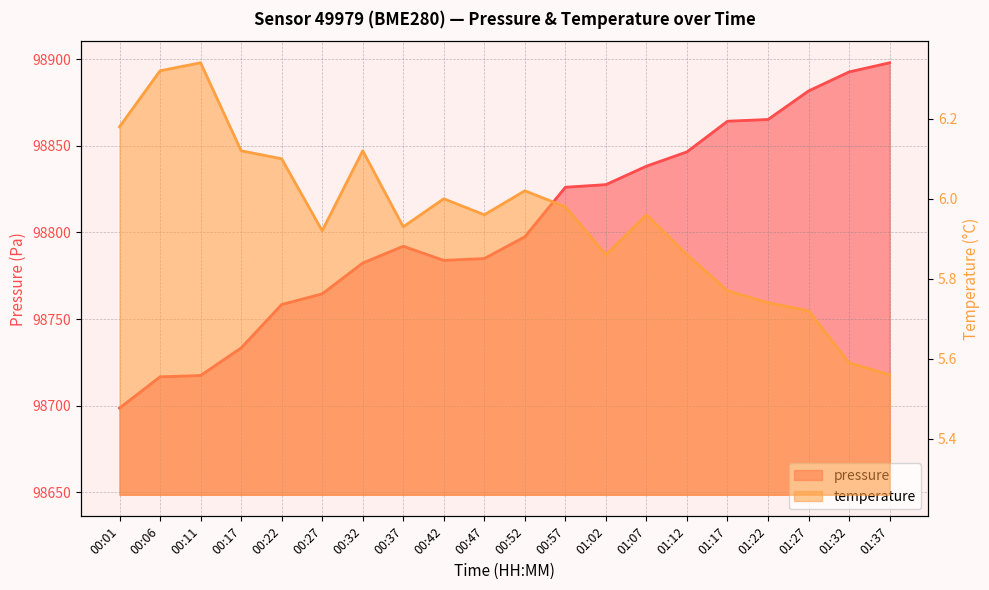

What is the sum of the pressure values at 00:01 and 01:17?

197562.8